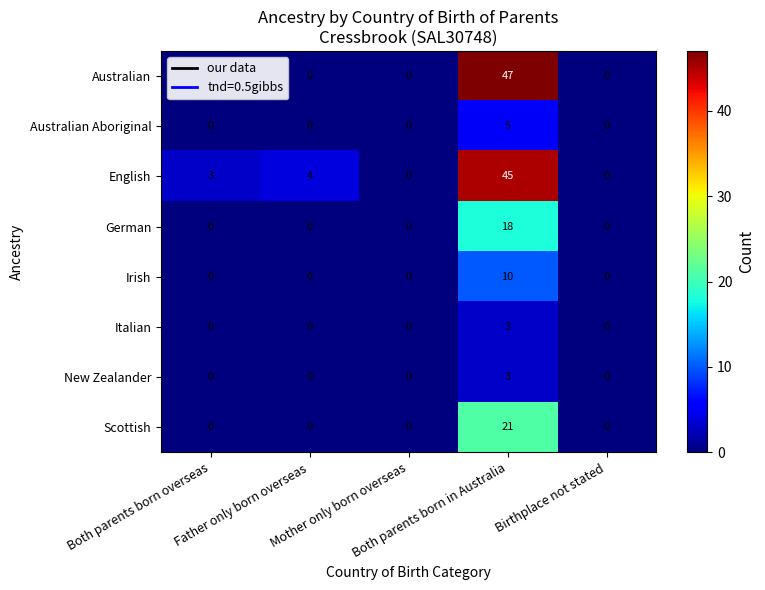

What is the difference between the maximum and minimum values in the New Zealander series?

3